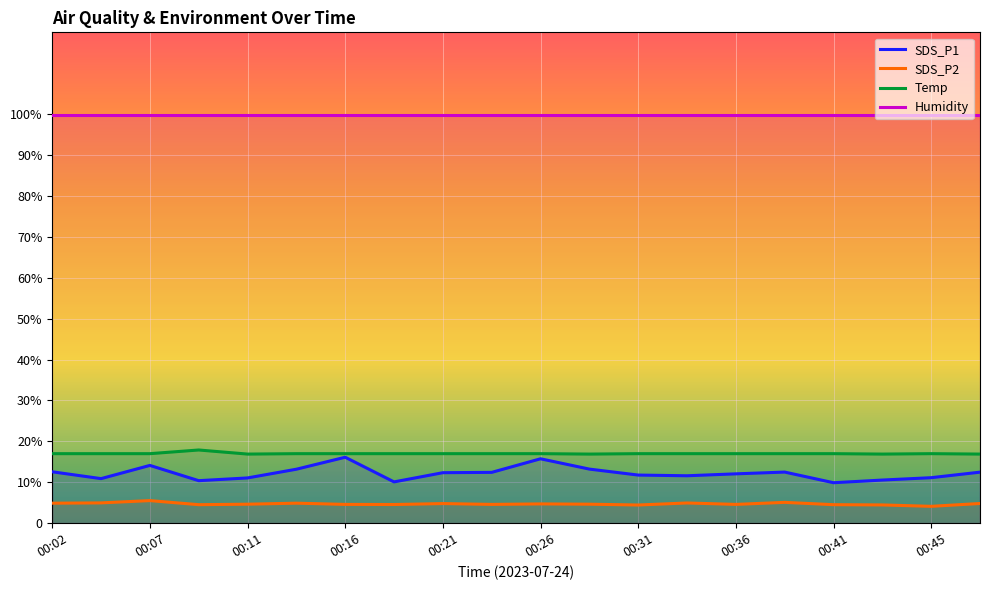

What are all the series names shown in the legend?

SDS_P1, SDS_P2, Temp, Humidity